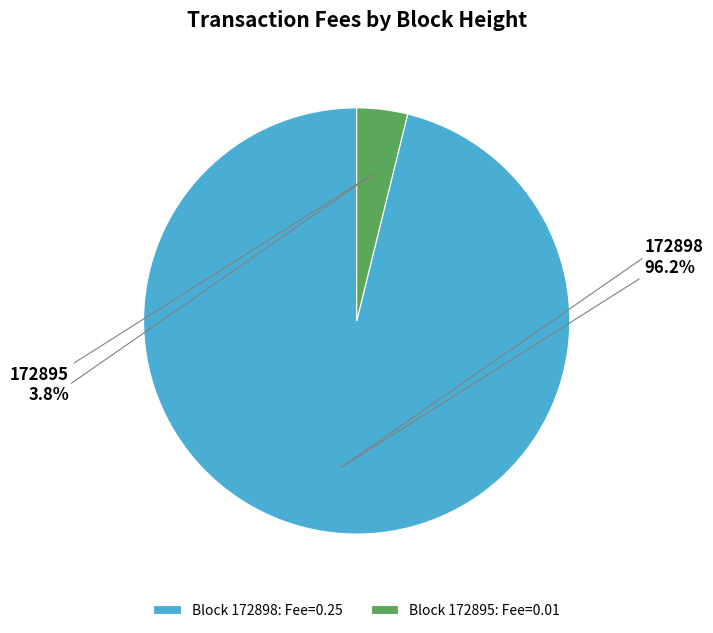

Which slice is the smallest?

172895